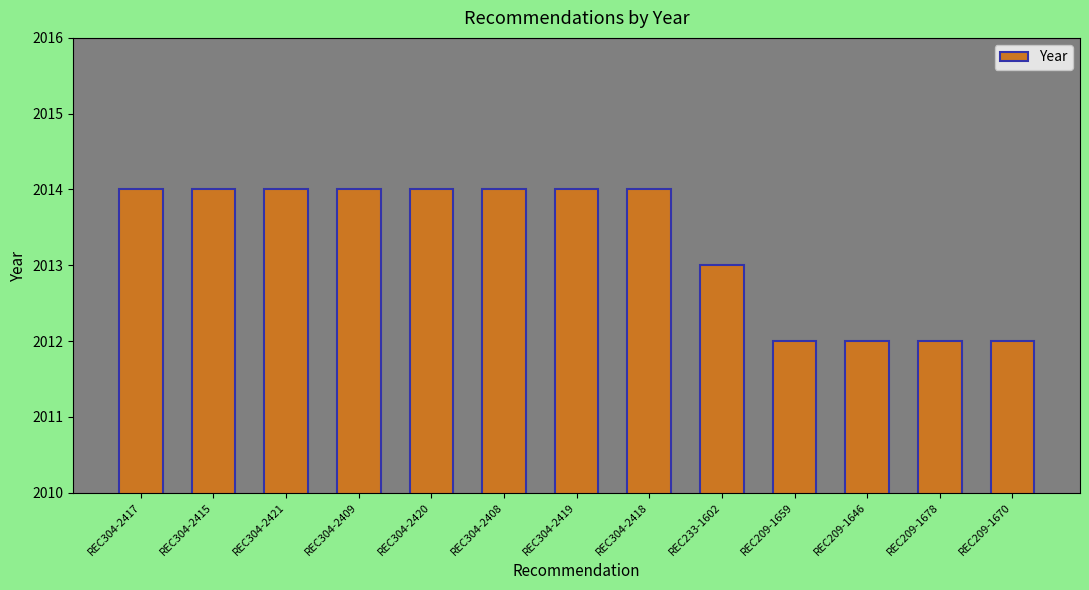

Is it true that the value at REC209-1659 is 2012?

True